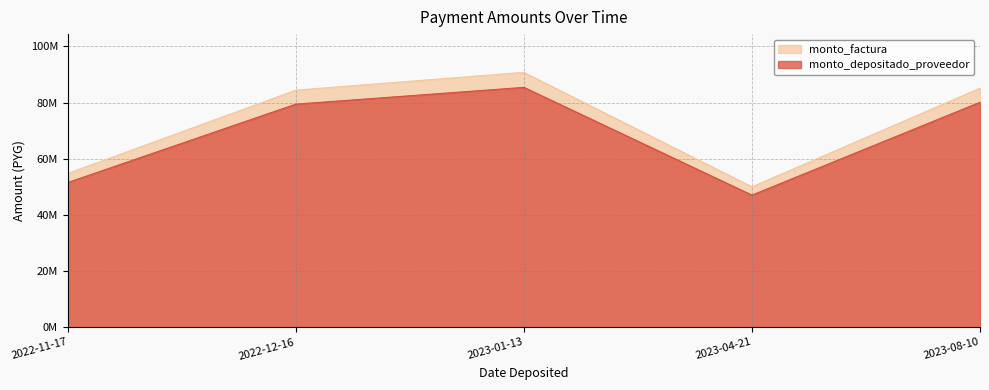

What is the spread (max minus min) of values at 2022-11-17?

3229068